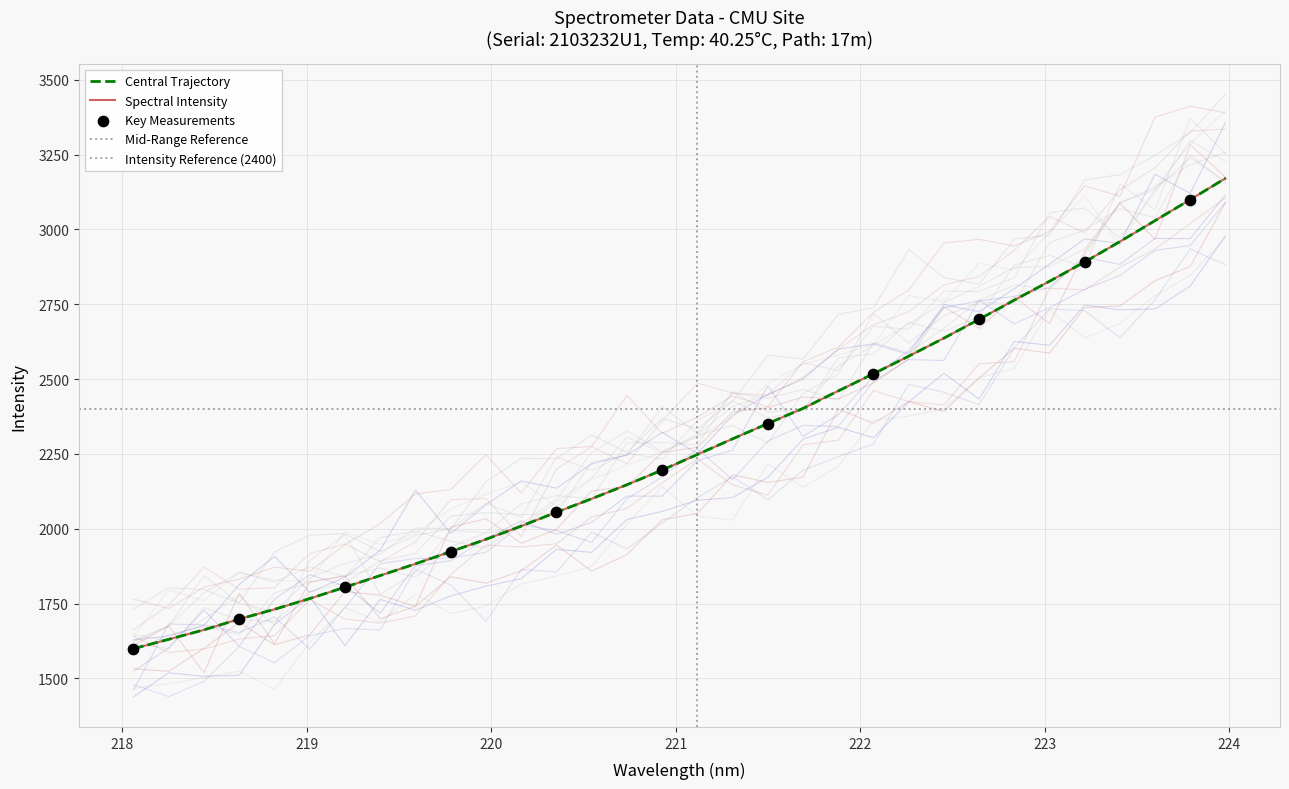

What is the change in value from 219.2067 to 223.5987?

+1224.9